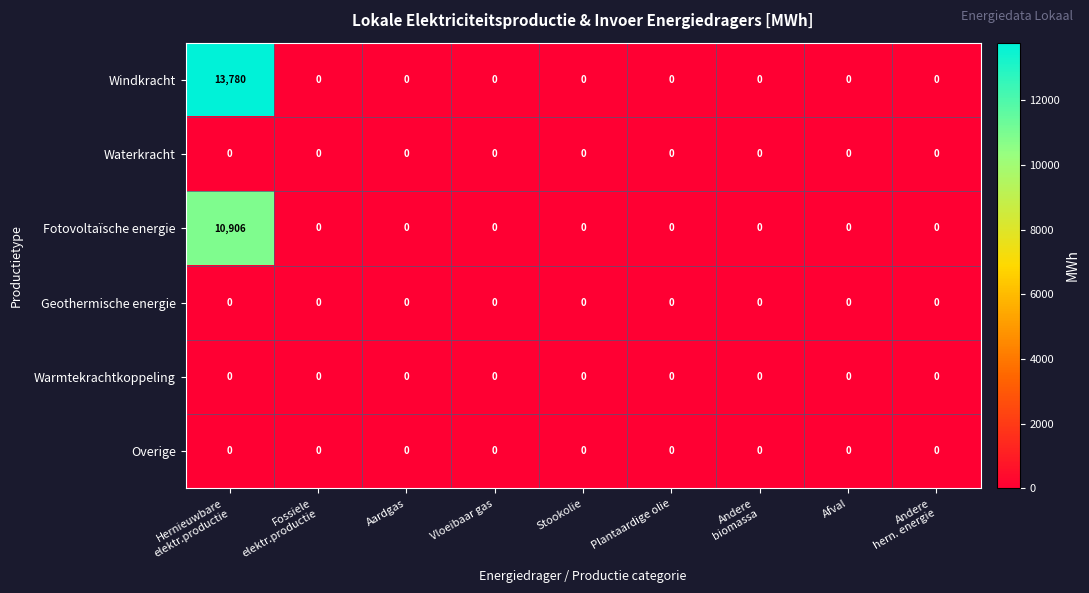

True or false: Windkracht has a value of 0 at Plantaardige olie.

True